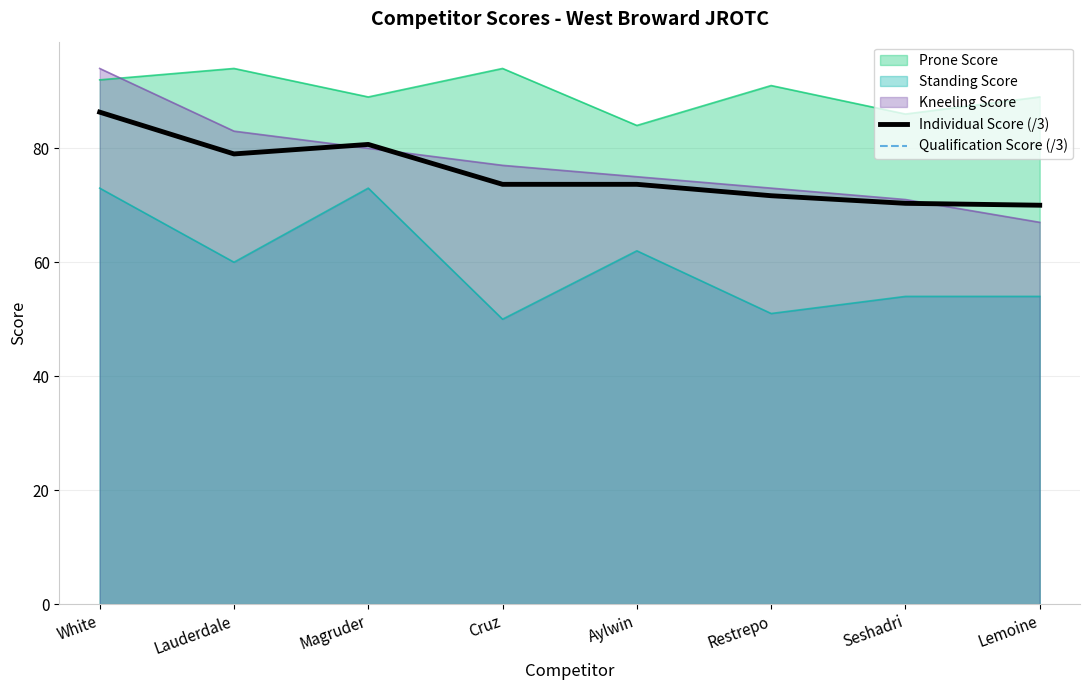

What is the sum of the Individual Score (/3) values at Cruz and White?

160.0